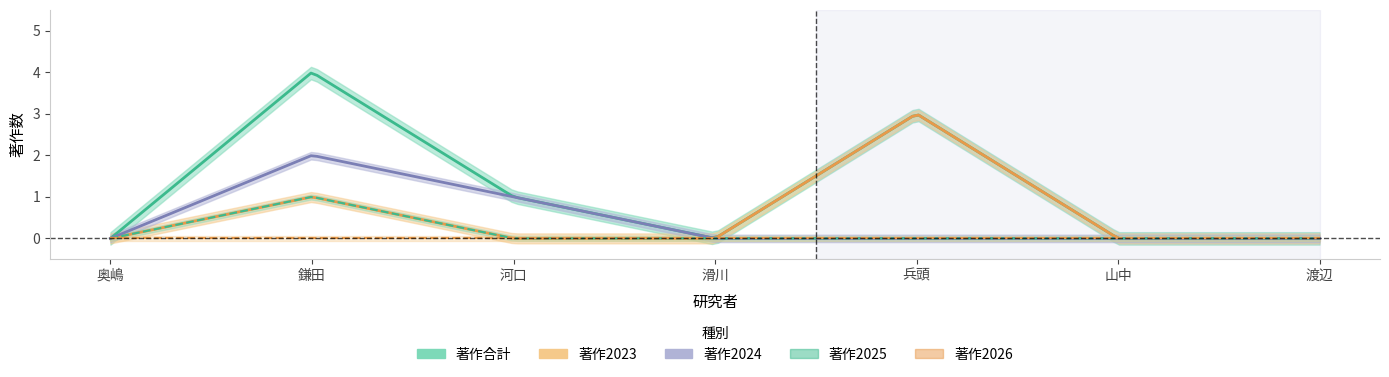

Between 10864 and 10607, which is larger?

10607